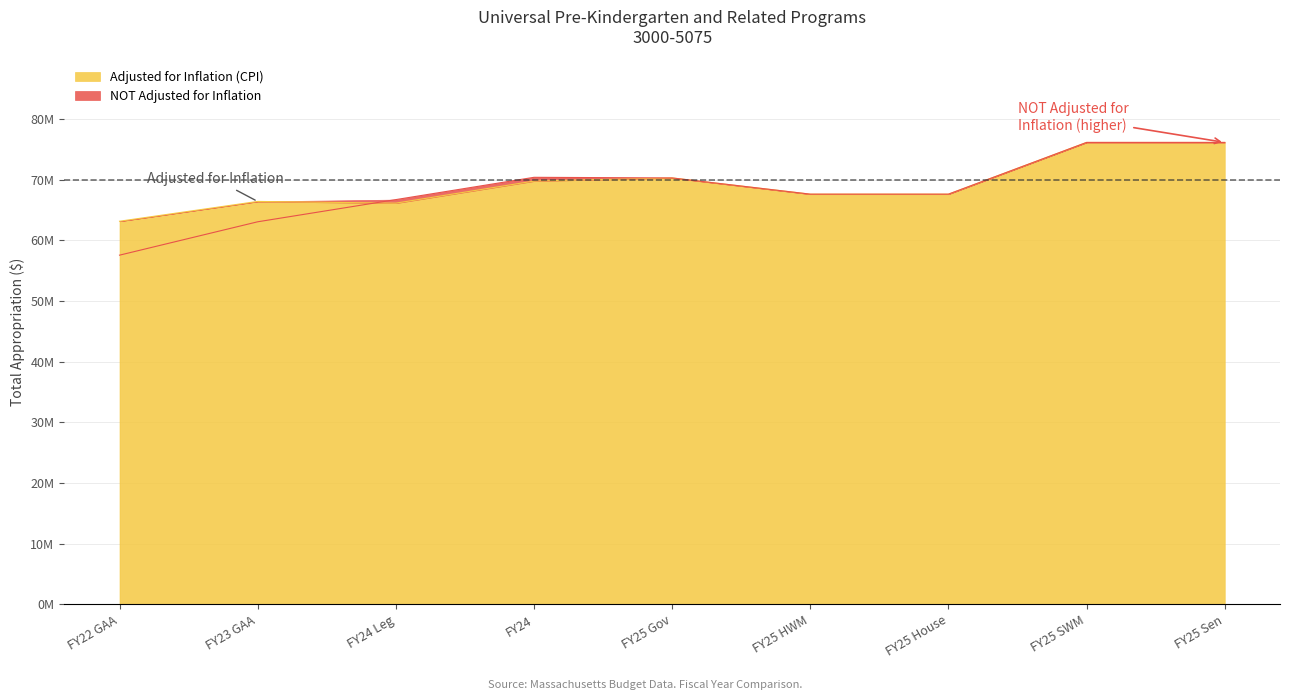

True or false: NOT Adjusted for Inflation and Adjusted for Inflation (CPI) cross at least once.

True